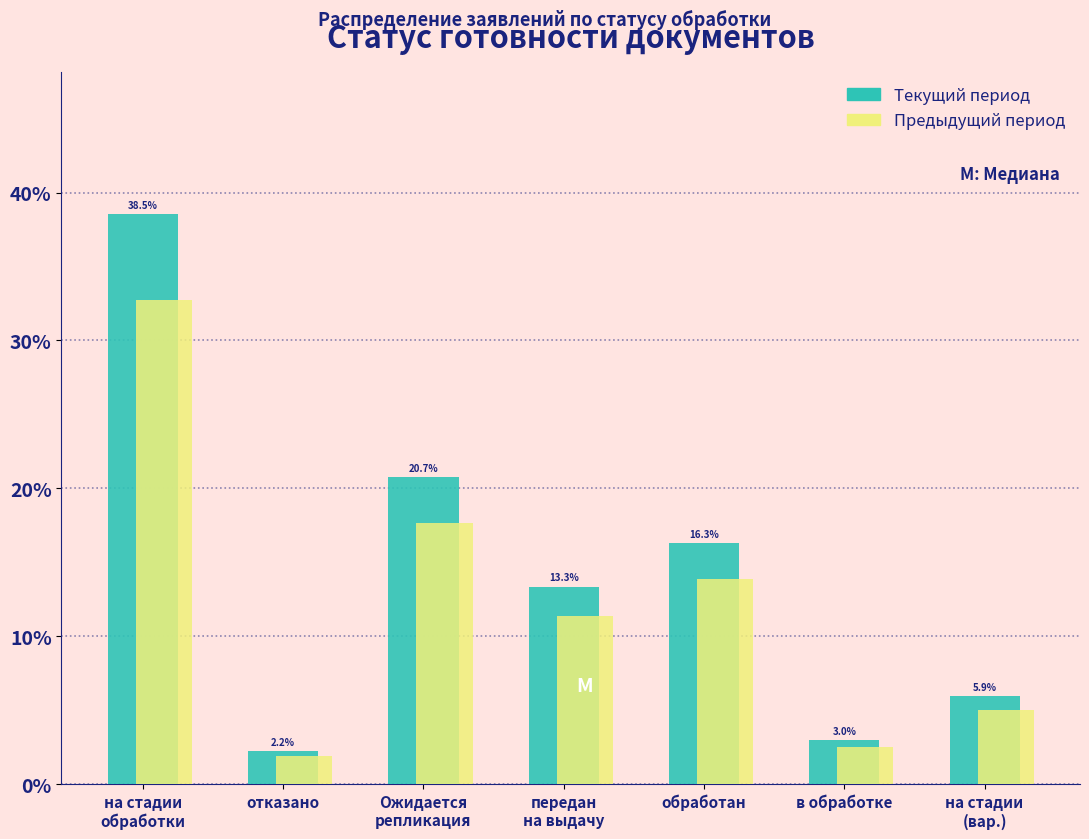

At which category does the chart reach its minimum across all series?

отказано